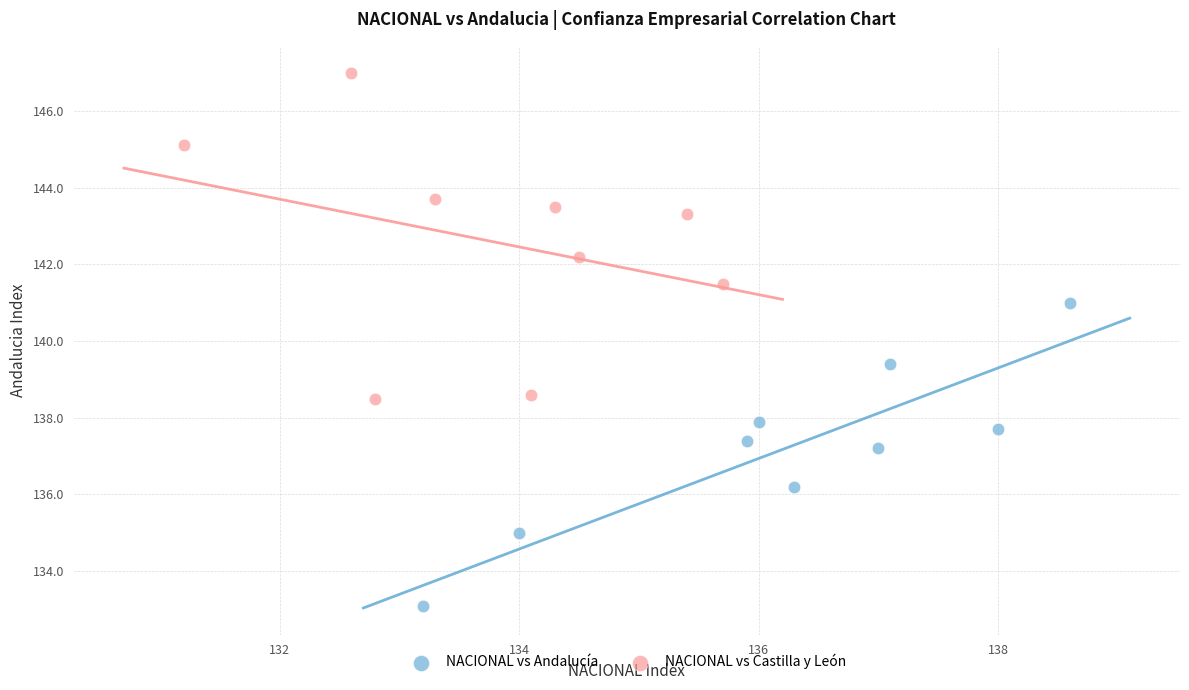

Which series contains the highest Y value?

NACIONAL vs Castilla y León